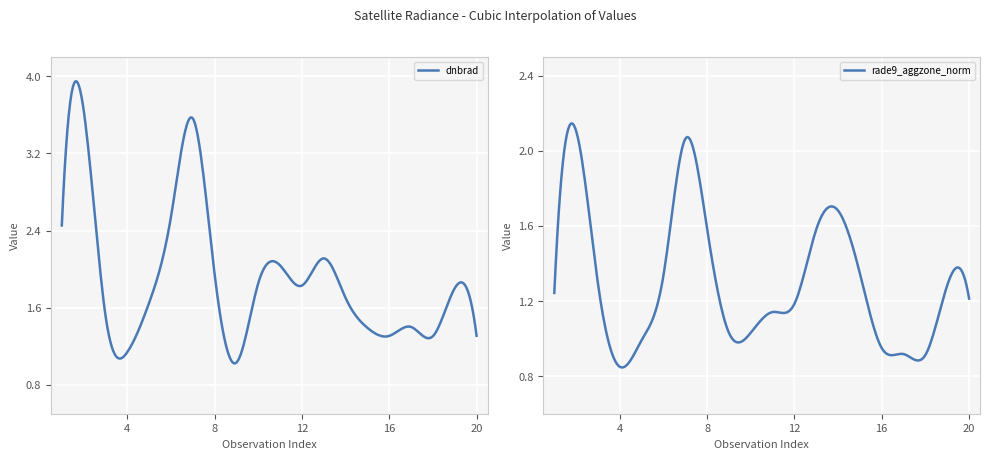

What is the sum of the dnbrad values at 13 and 9?

3.1